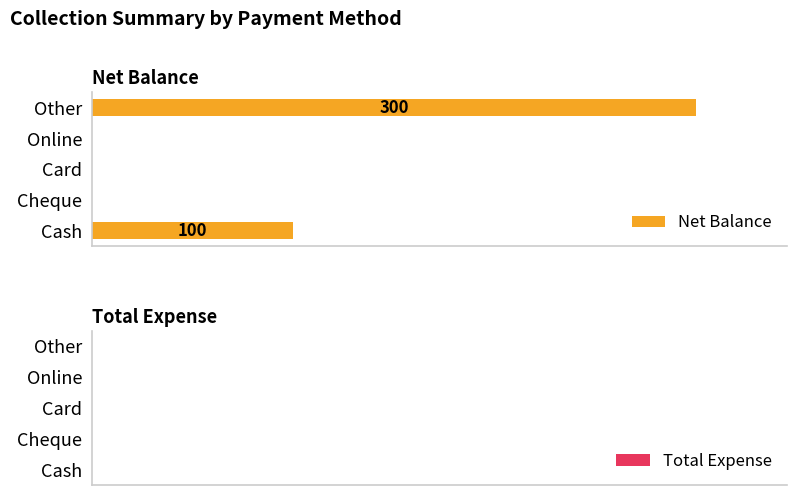

Are the bars horizontal?

Yes